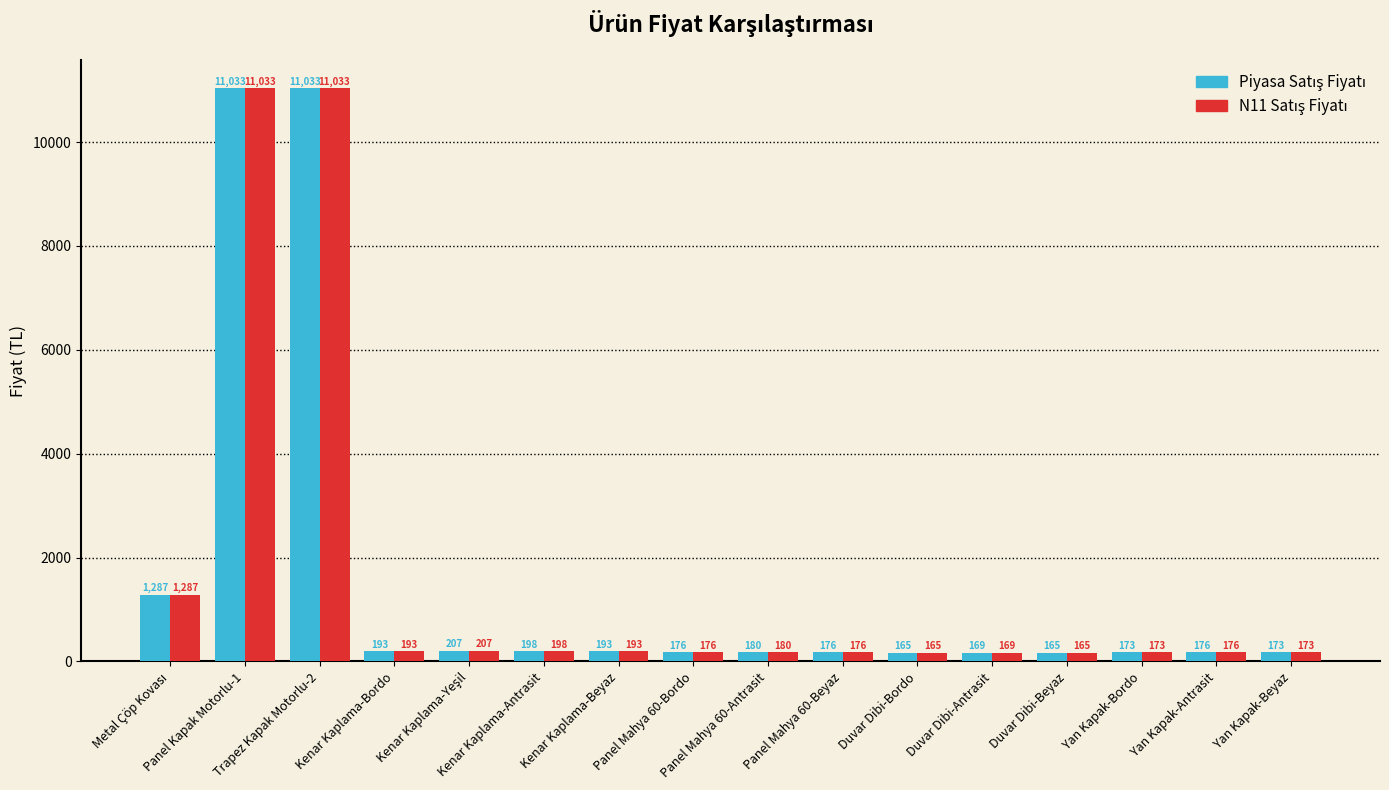

What is the maximum value shown in the chart?

11033.0